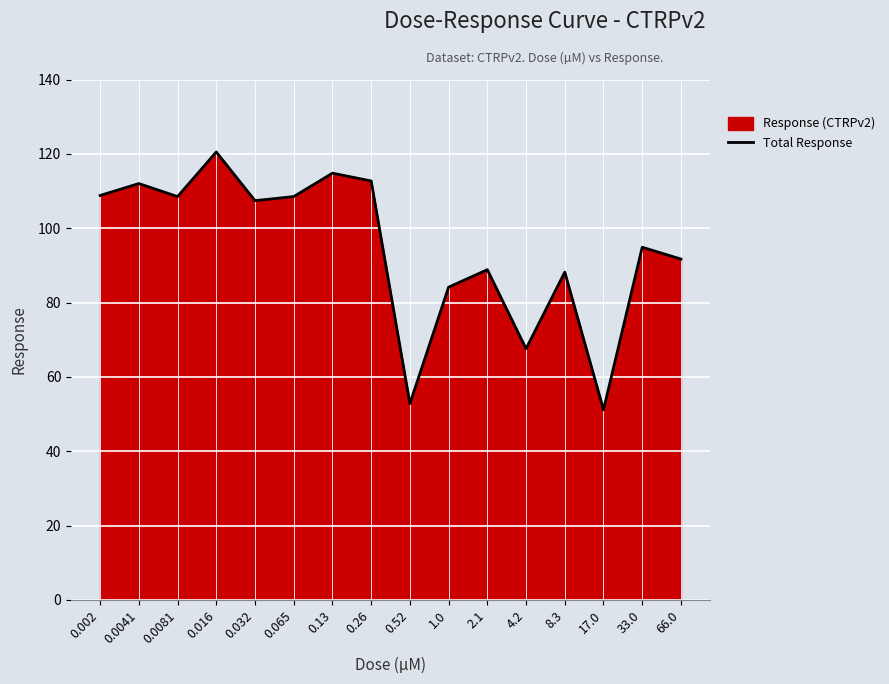

What is the label of the 4th point from the left?

0.016